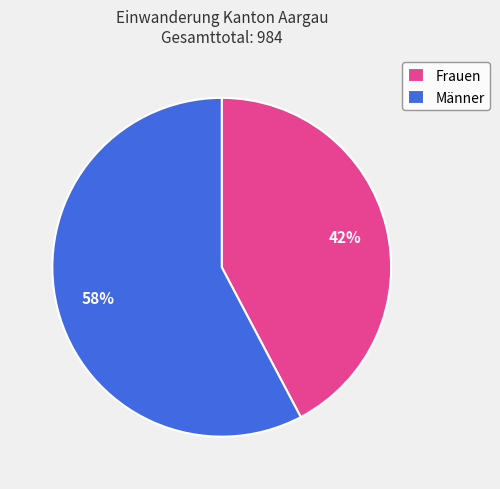

Is the sum of Männer and Frauen greater than half?

Yes